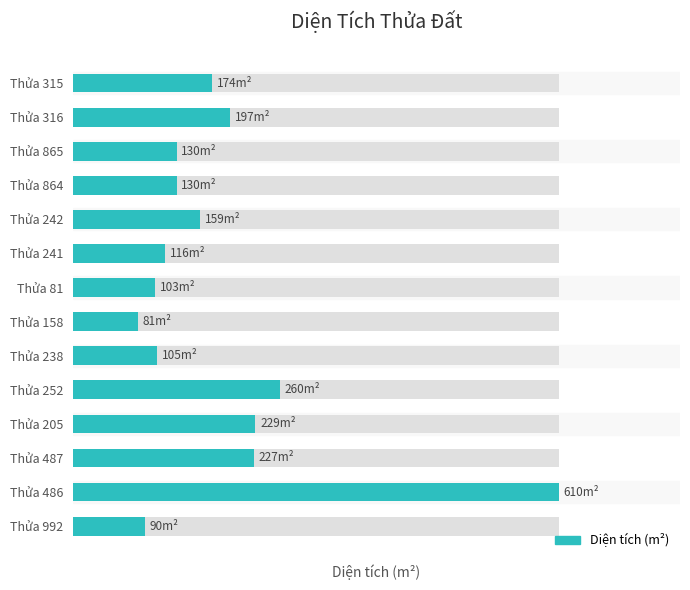

What is the approximate value at Thửa 252?

260